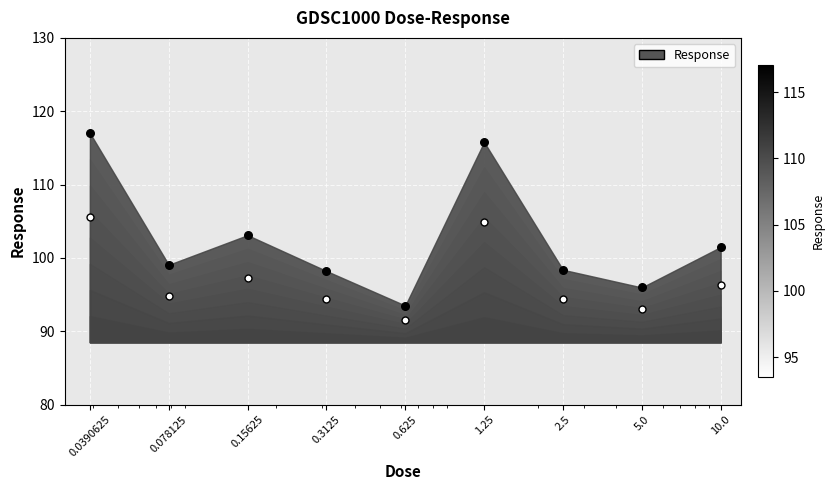

What is the change in value from 2.5 to 10.0?

+3.1